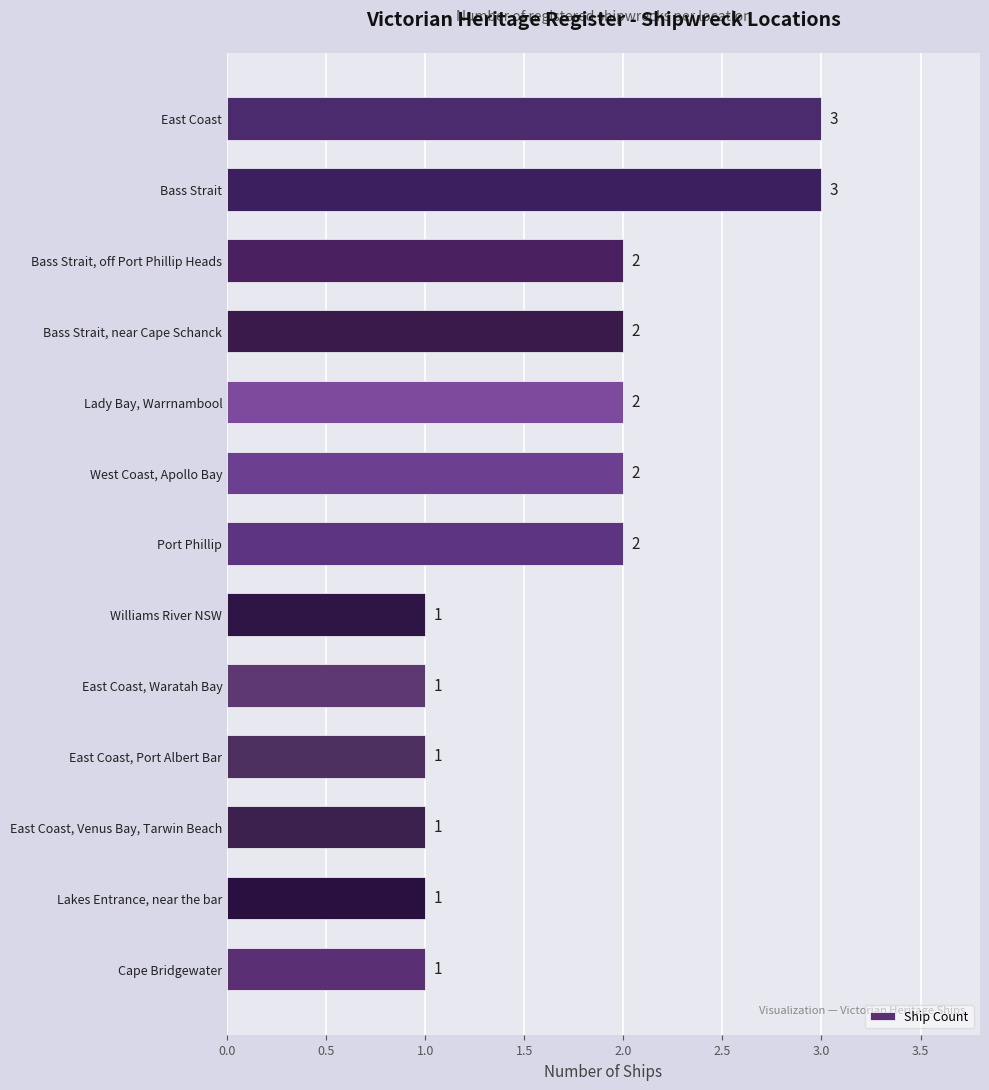

How many data points are less than 2?

6